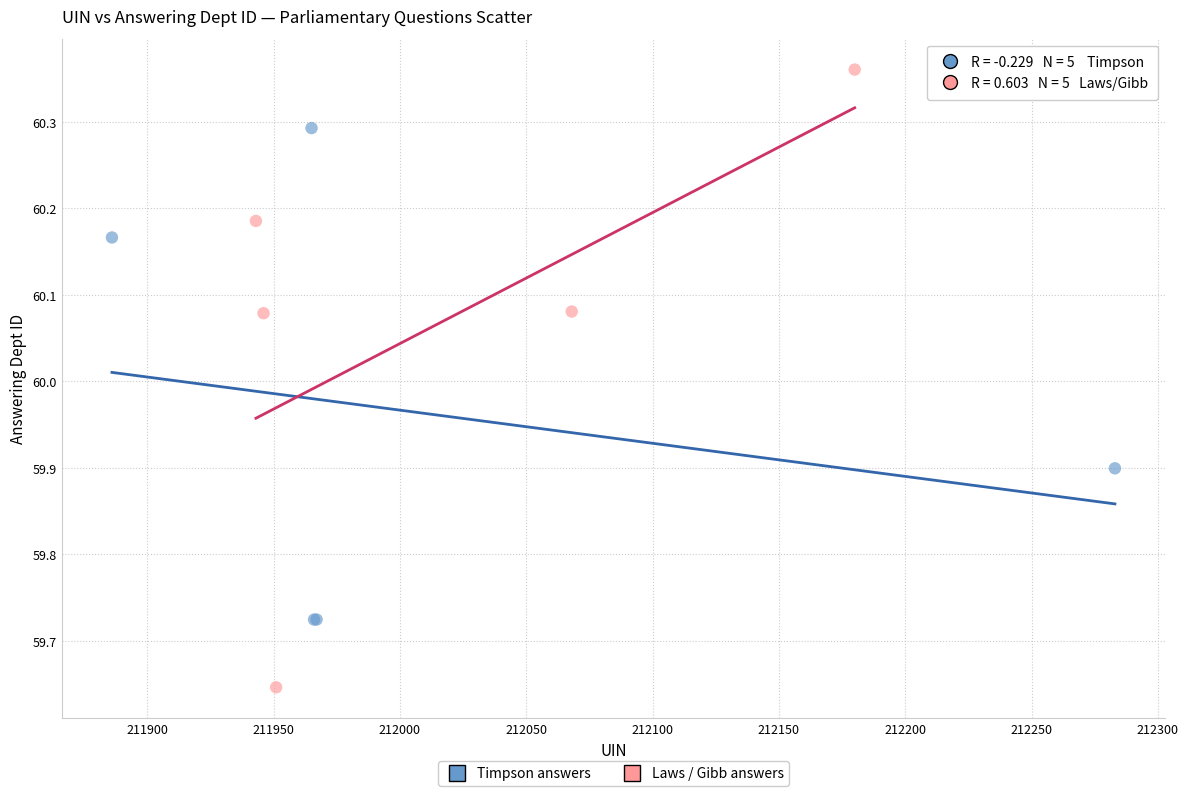

Which series has the largest Y range (max minus min)?

Laws / Gibb answers